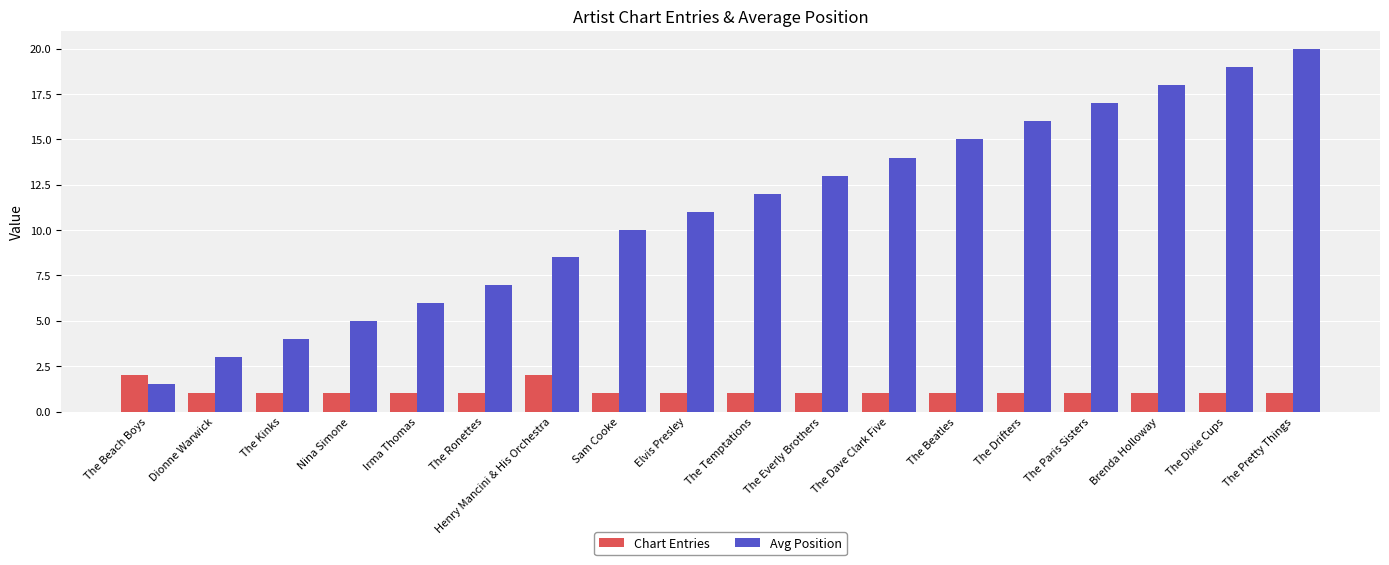

Does the chart contain stacked bars?

No